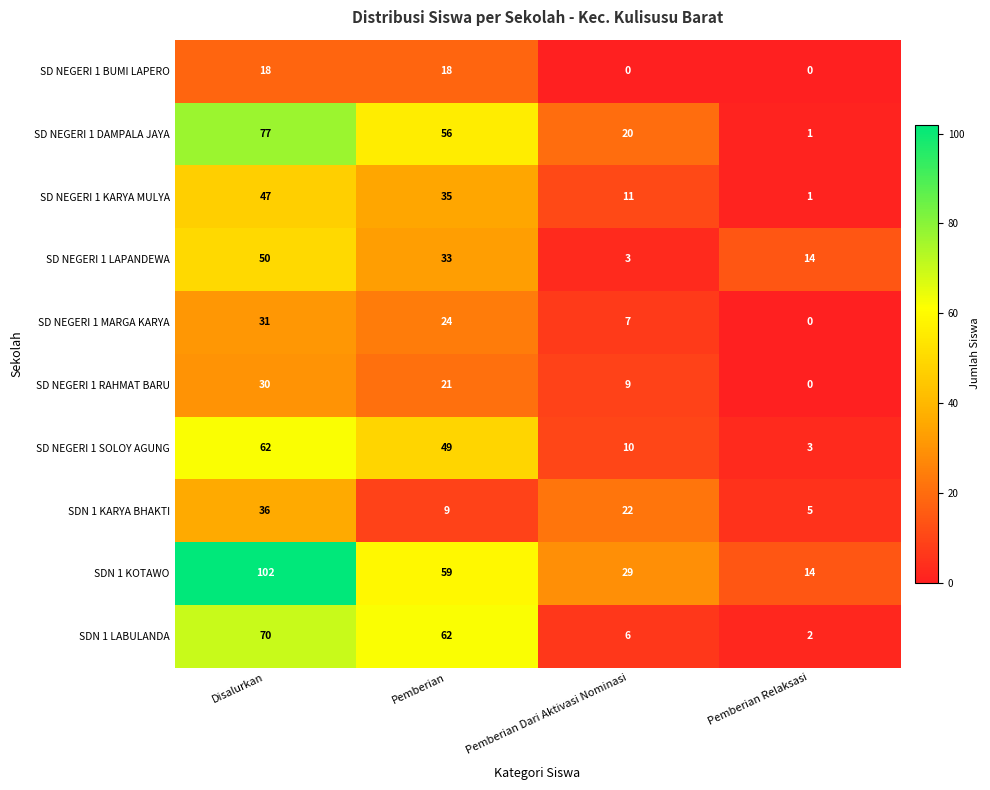

What is the highest value of the SD NEGERI 1 MARGA KARYA series?

31